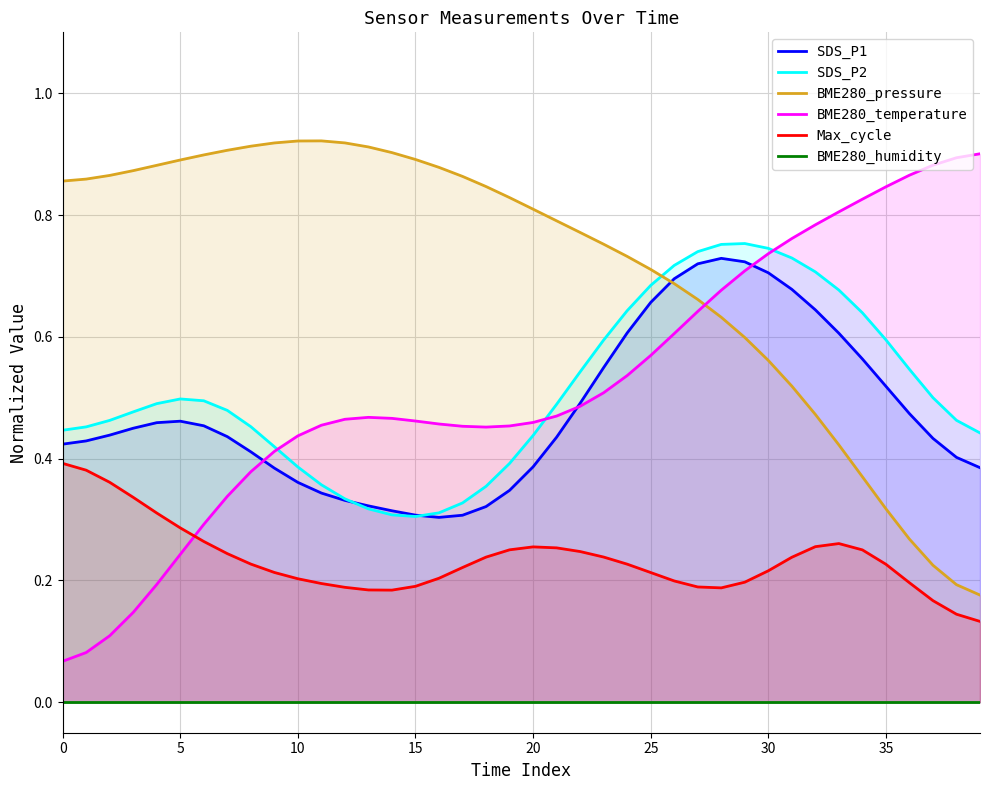

True or false: Max_cycle and BME280_pressure cross at least once.

False